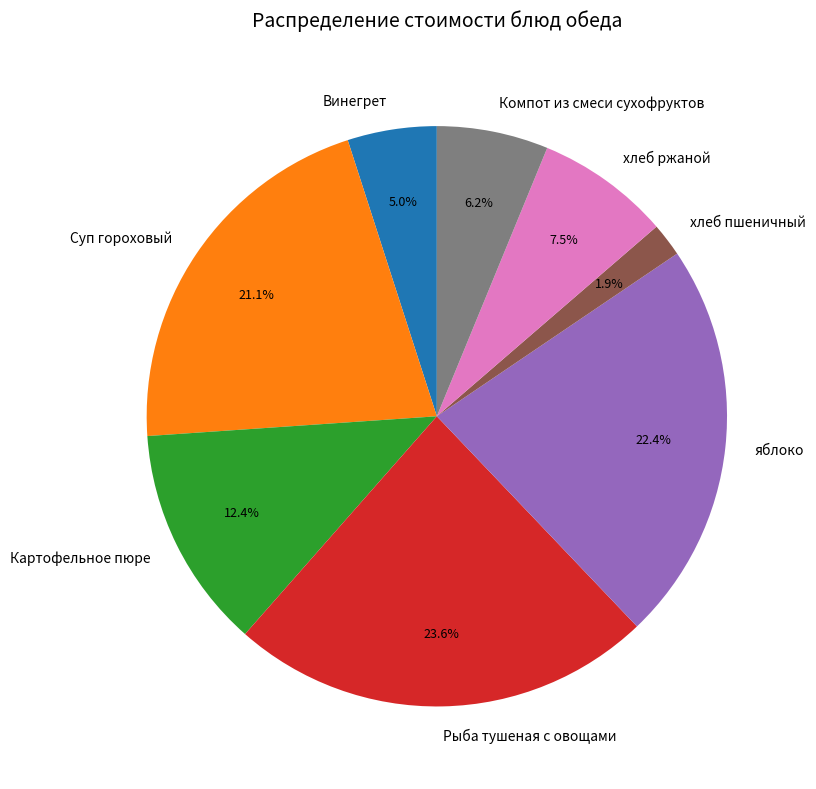

Which slice is the smallest?

хлеб пшеничный